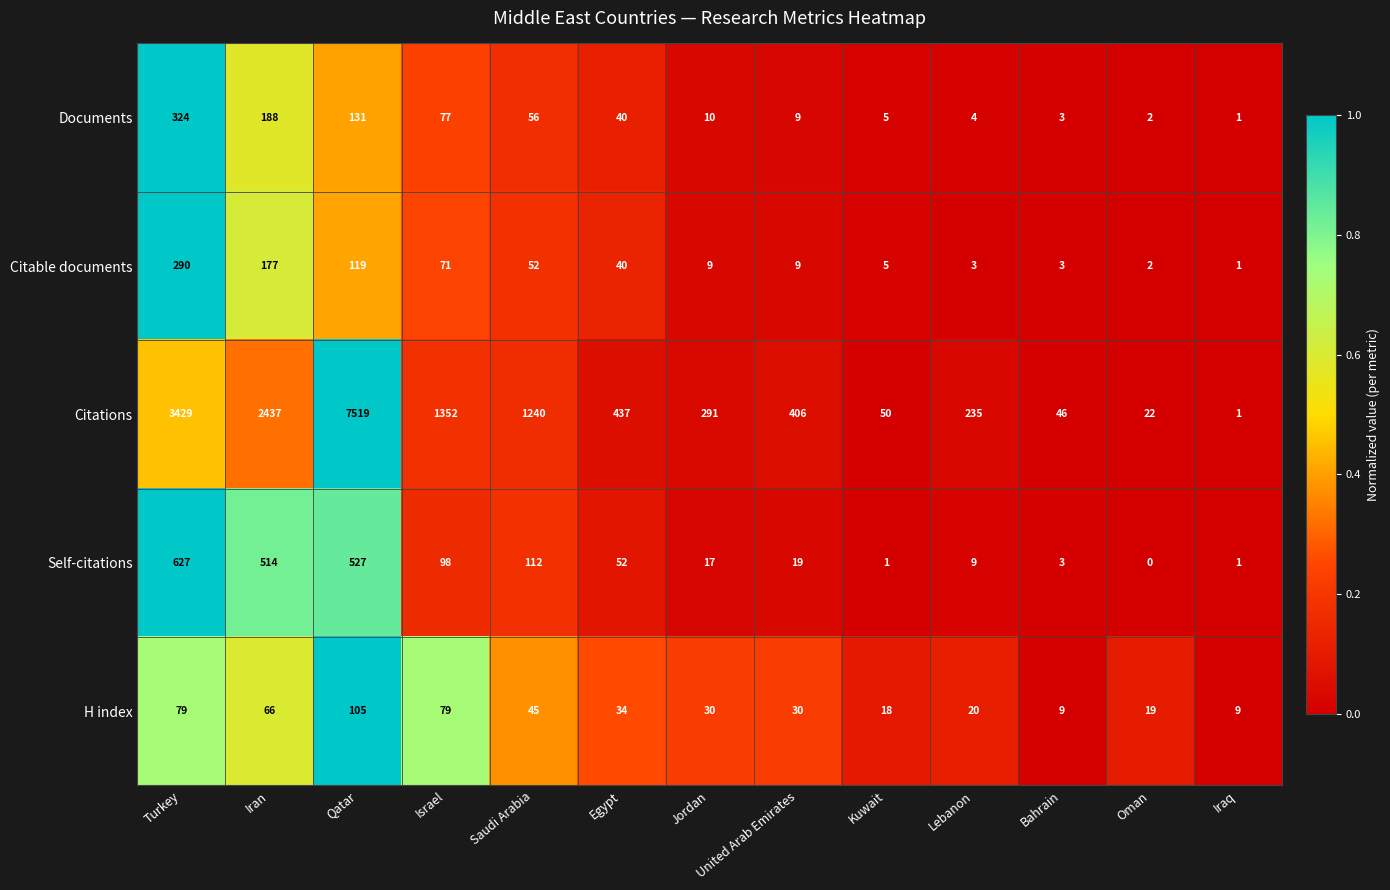

What is the maximum value shown in the chart?

7519